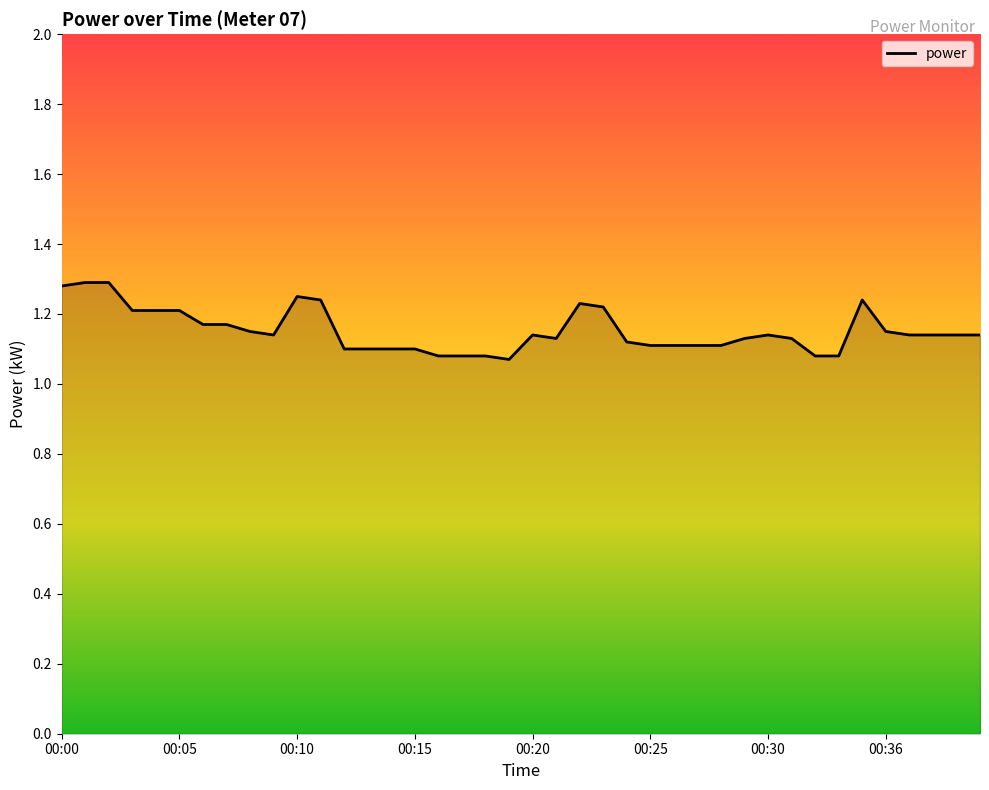

What is the difference between the second highest and second lowest values?

0.2